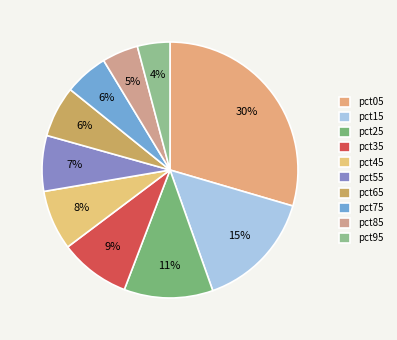

How many segments does this pie chart have?

10